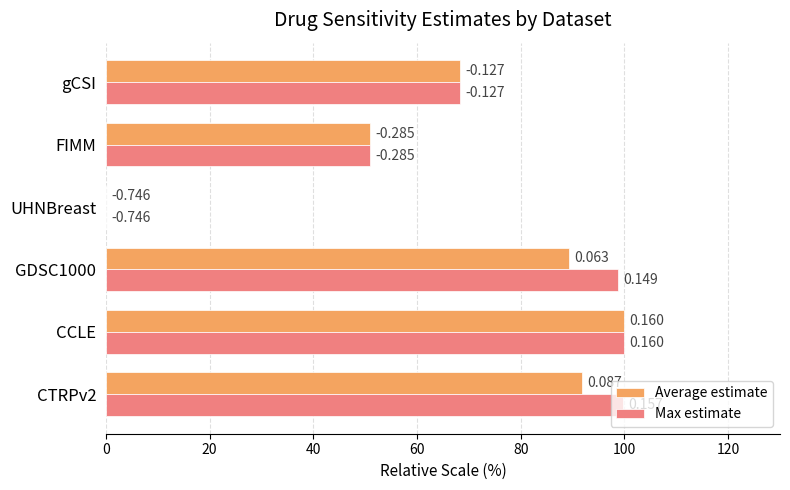

What are all the series names shown in the legend?

Average estimate, Max estimate